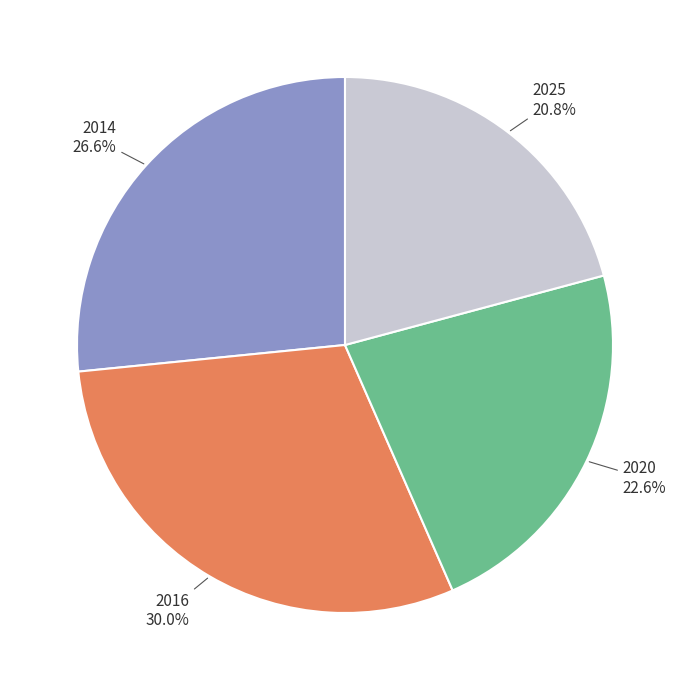

How much of the chart is everything except 2020?

77.4%